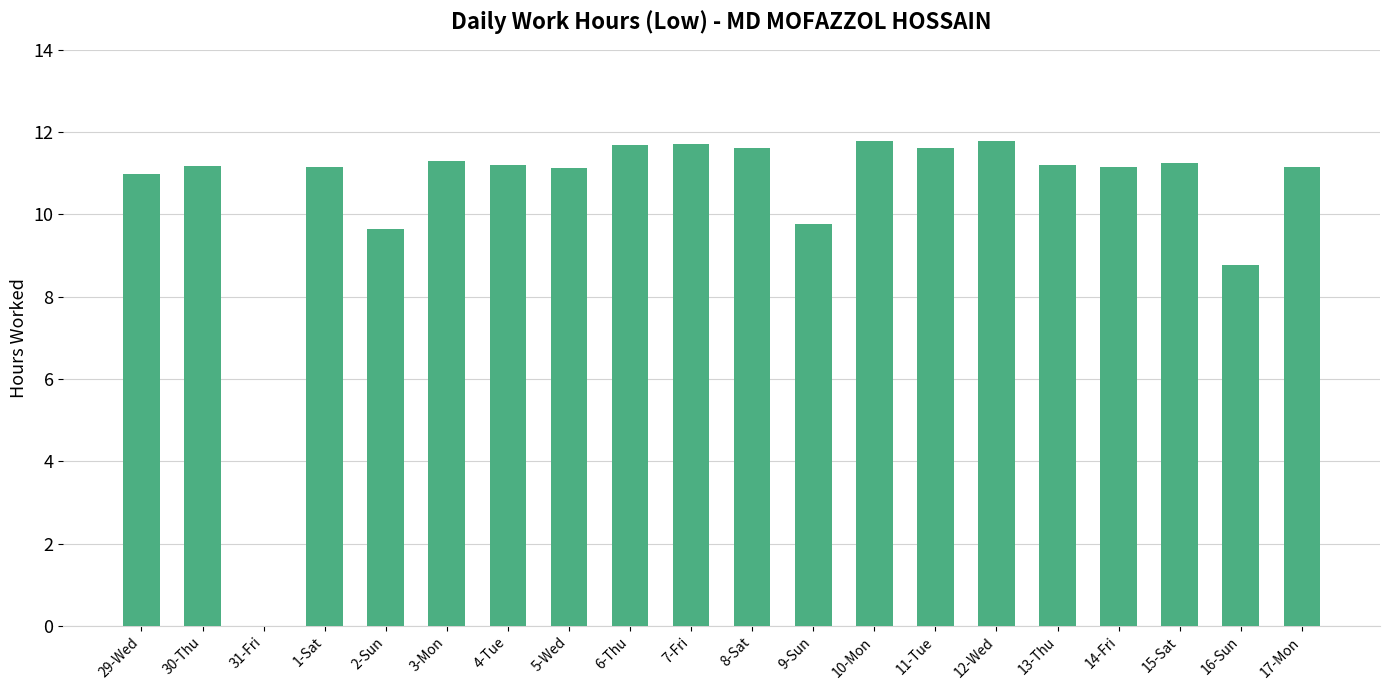

Which has a higher value, 17-Mon or 16-Sun?

17-Mon